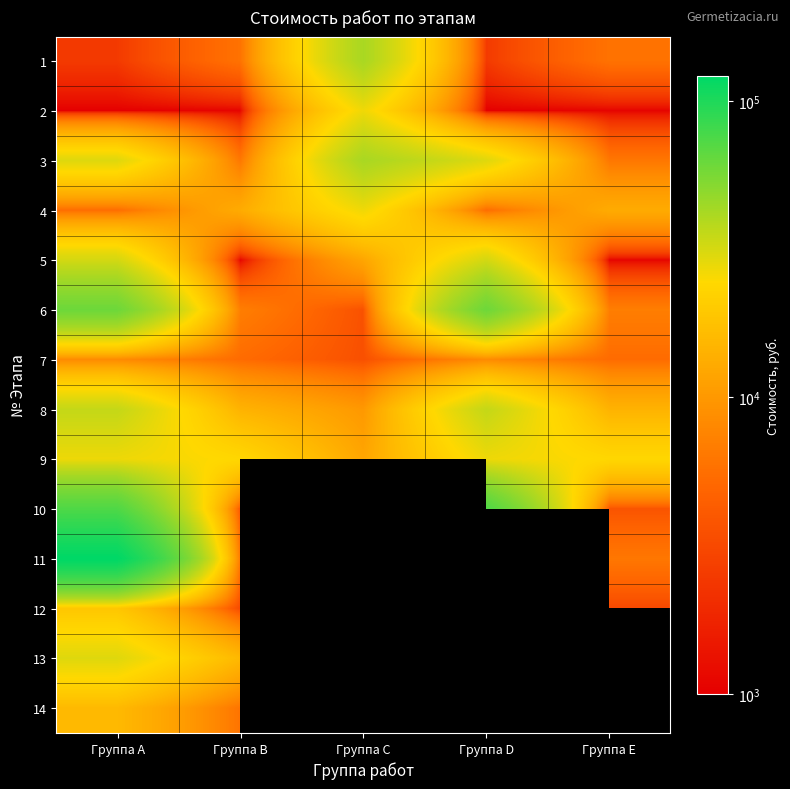

The 6 series shows 60900.0 at Группа D. True or false?

True